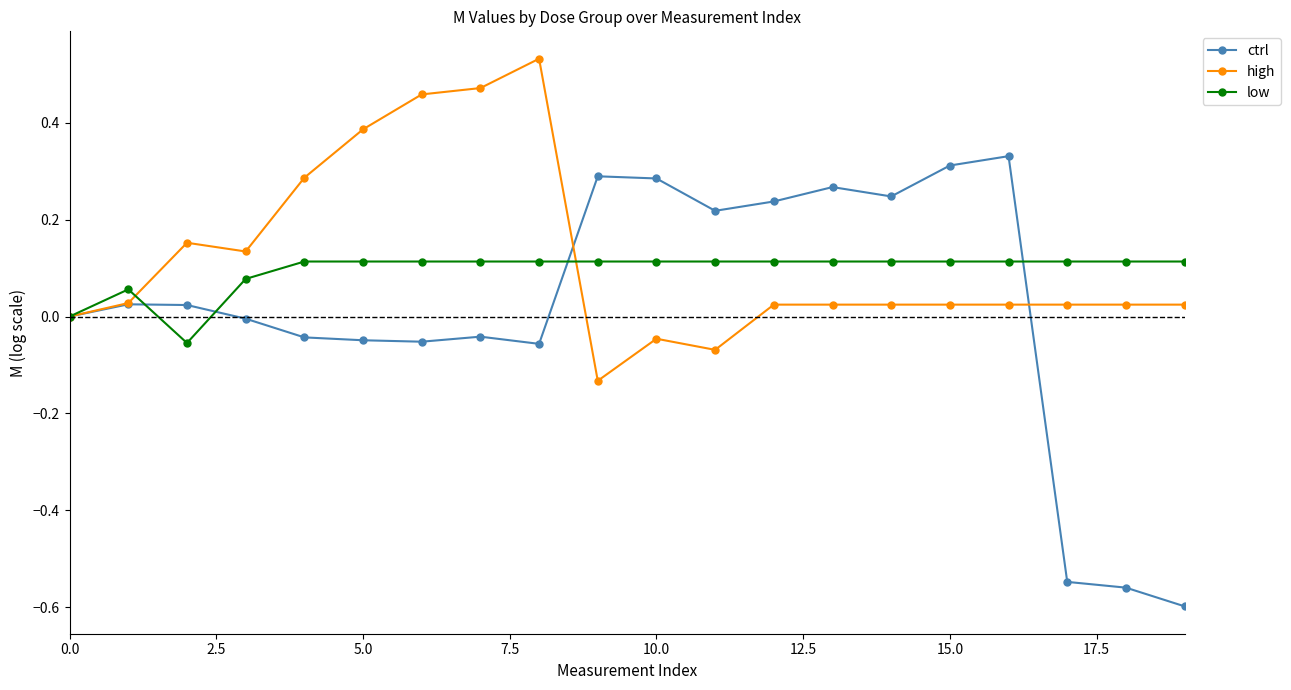

True or false: ctrl has more than 0 points higher than both neighbors.

True